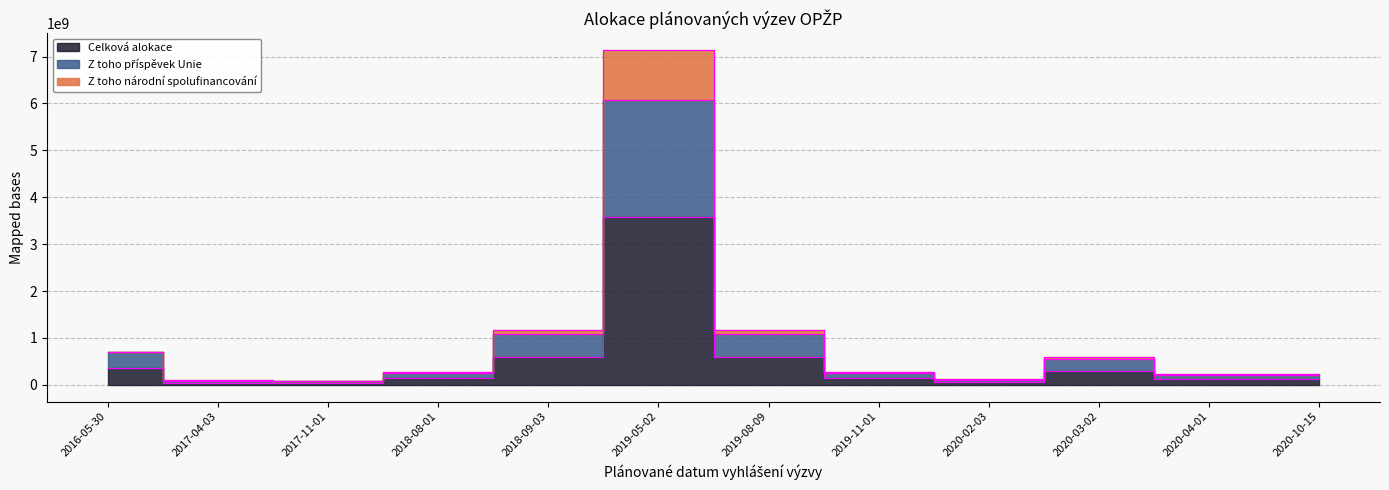

Rank the series by their maximum value, from highest to lowest.

Z toho národní spolufinancování, Z toho příspěvek Unie, Celková alokace